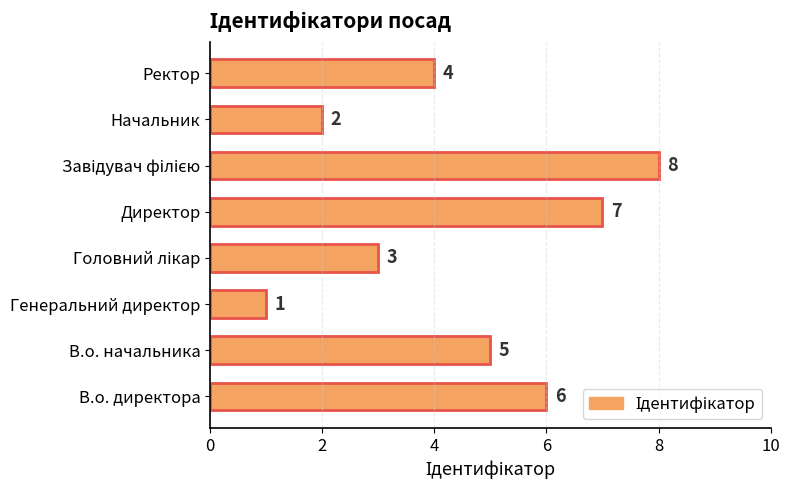

What is the maximum value shown in the chart?

8